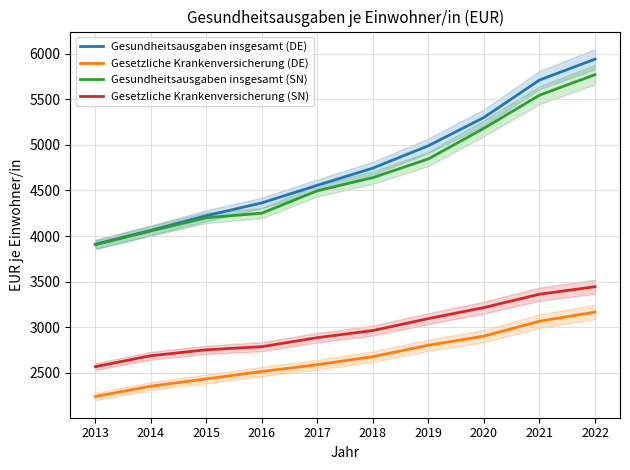

Reading left to right, list all the values displayed in this chart.

Gesundheitsausgaben insgesamt (DE): 2013=3911	2014=4063	2015=4223	2016=4364	2017=4557	2018=4745	2019=4990	2020=5300	2021=5710	2022=5939
Gesetzliche Krankenversicherung (DE): 2013=2242	2014=2355	2015=2435	2016=2516	2017=2591	2018=2679	2019=2804	2020=2904	2021=3067	2022=3167
Gesundheitsausgaben insgesamt (SN): 2013=3905	2014=4056	2015=4201	2016=4251	2017=4497	2018=4641	2019=4846	2020=5181	2021=5544	2022=5769
Gesetzliche Krankenversicherung (SN): 2013=2569	2014=2689	2015=2754	2016=2788	2017=2887	2018=2965	2019=3096	2020=3217	2021=3363	2022=3445